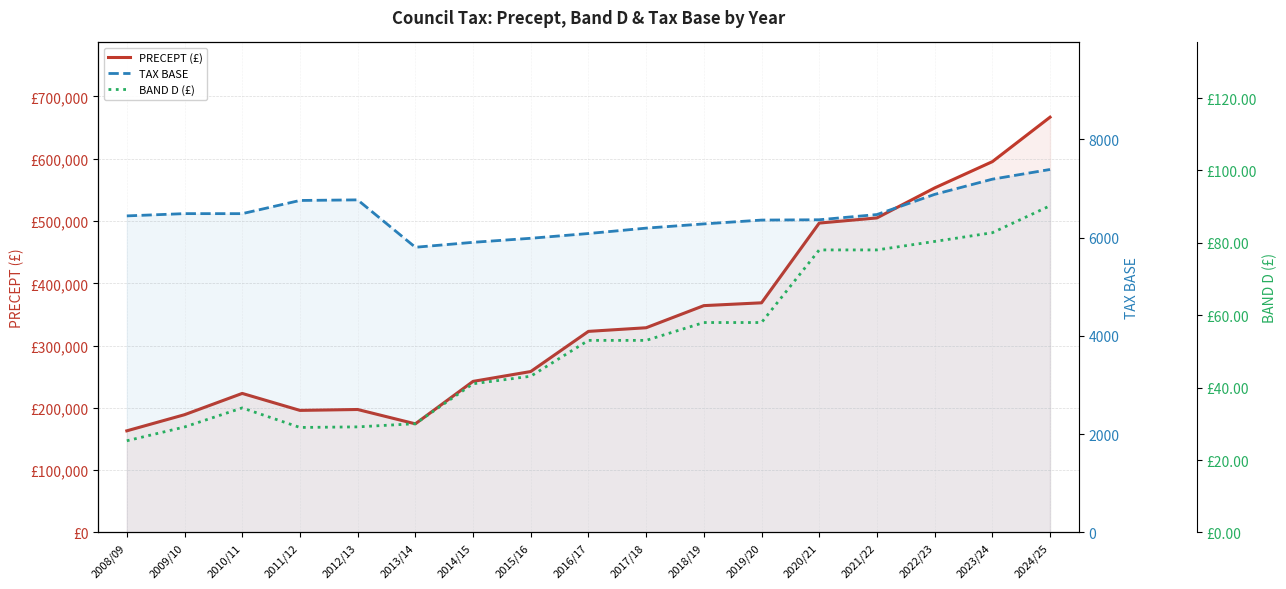

At how many categories does at least one series exceed 90174?

17